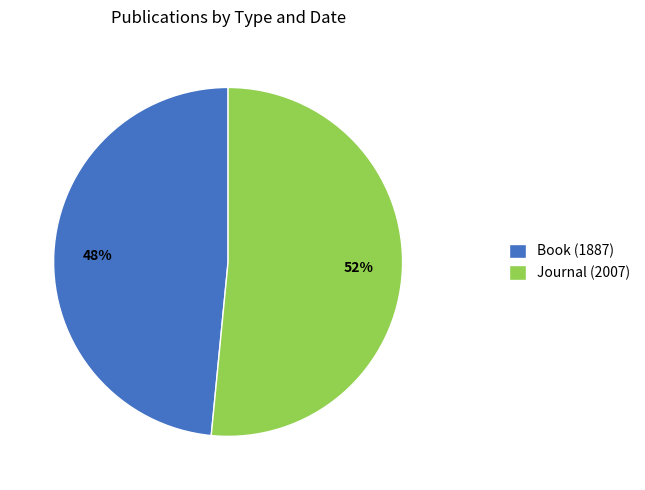

True or false: Book (1887) accounts for 48% of the total.

True